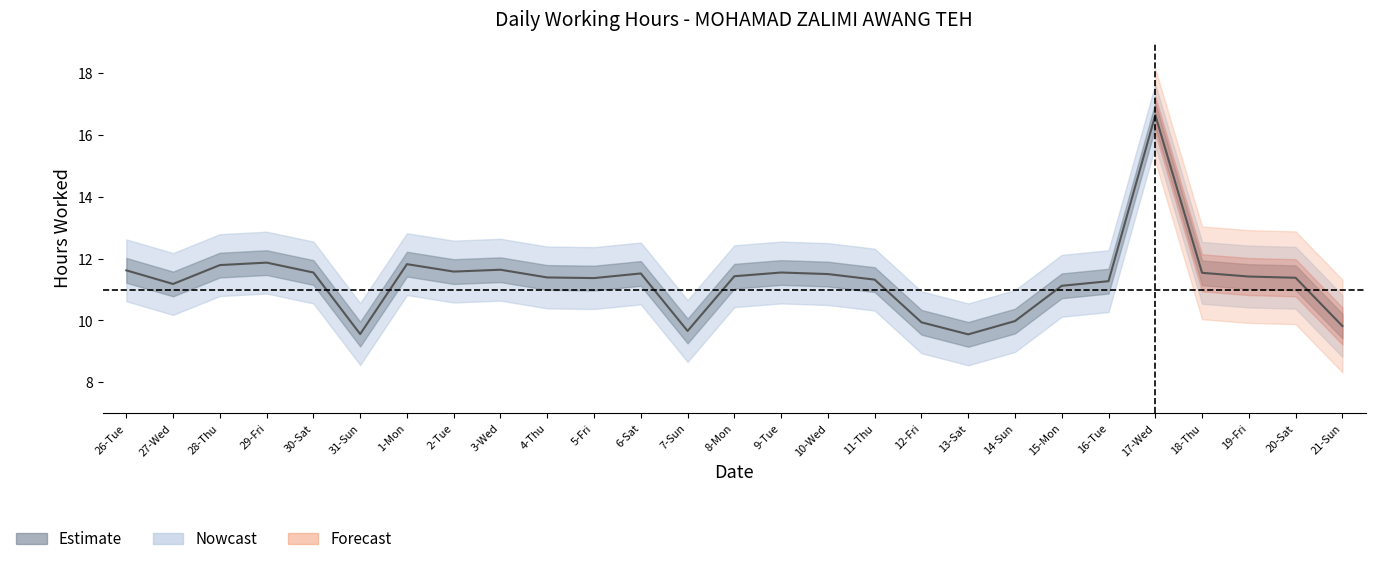

What is the label of the 15th point from the right?

7-Sun